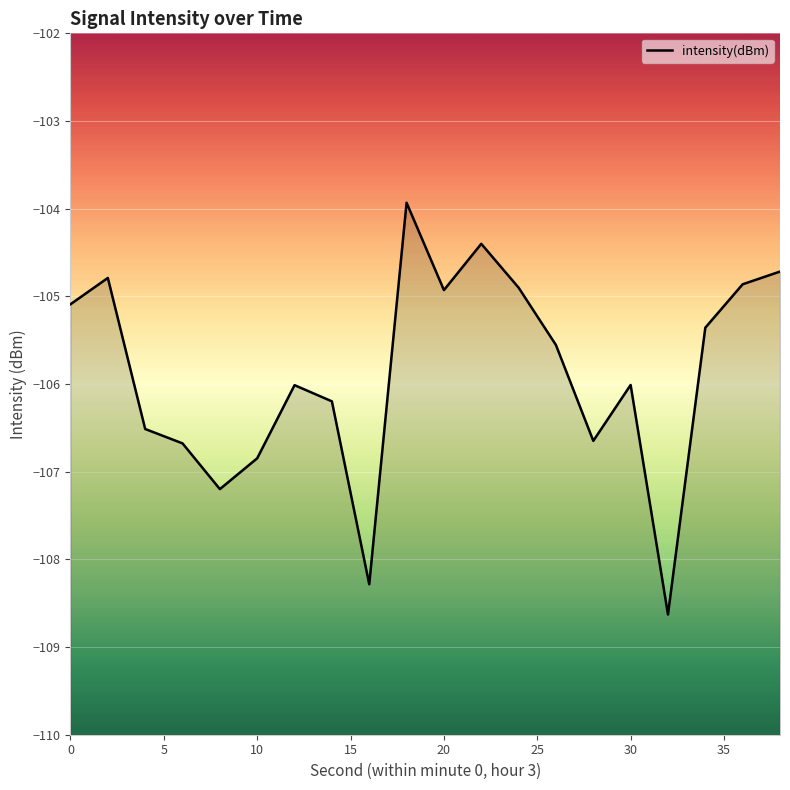

List the labels in order of value, largest first.

18, 22, 38, 2, 36, 24, 20, 0, 34, 26, 30, 12, 14, 4, 28, 6, 10, 8, 16, 32